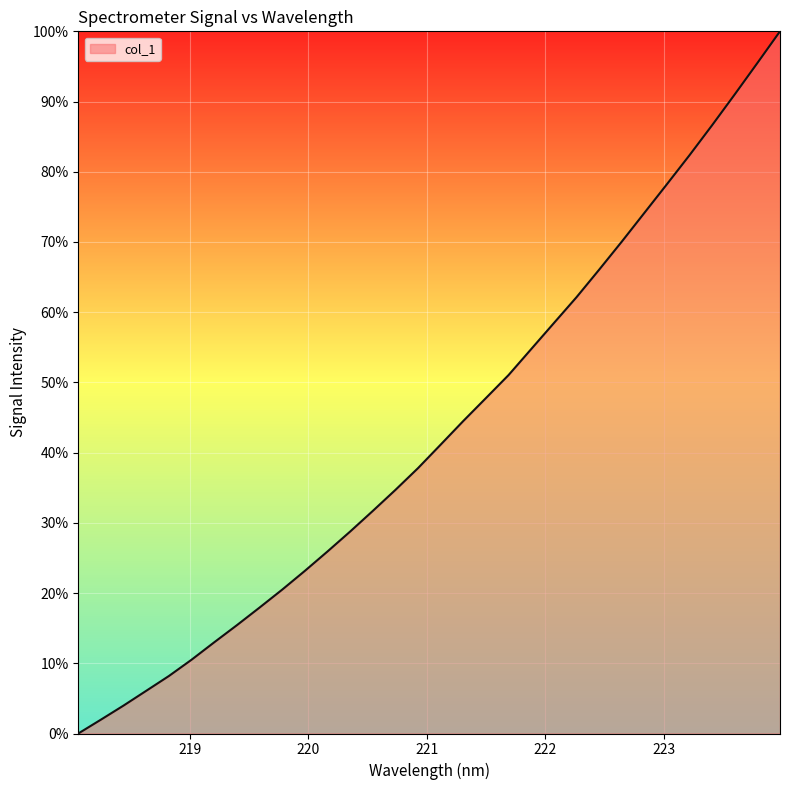

What is the maximum value shown in the chart?

100.0